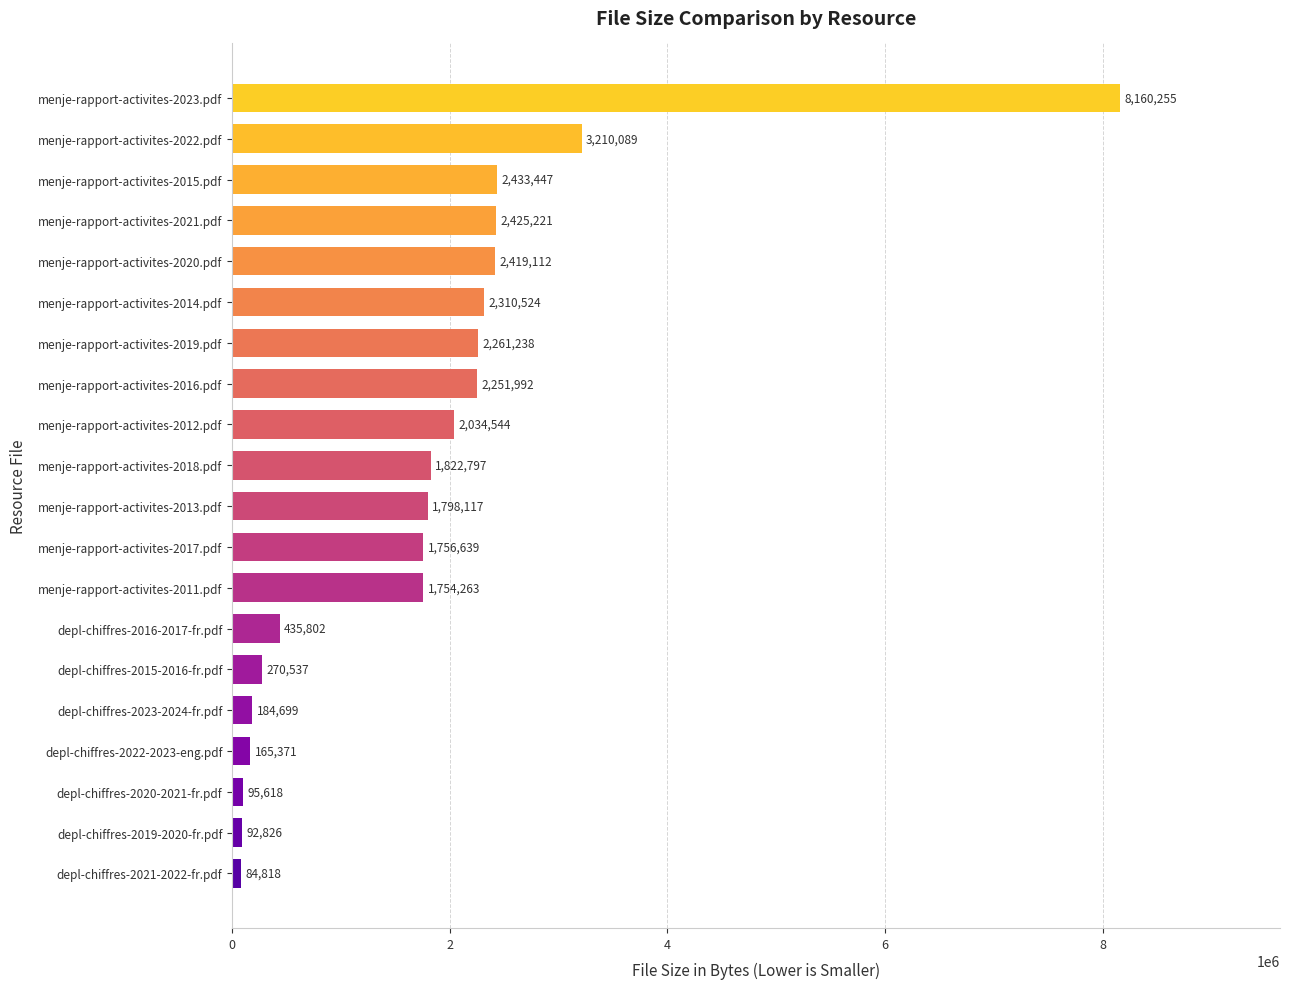

Which label corresponds to the largest value in the chart?

menje-rapport-activites-2023.pdf